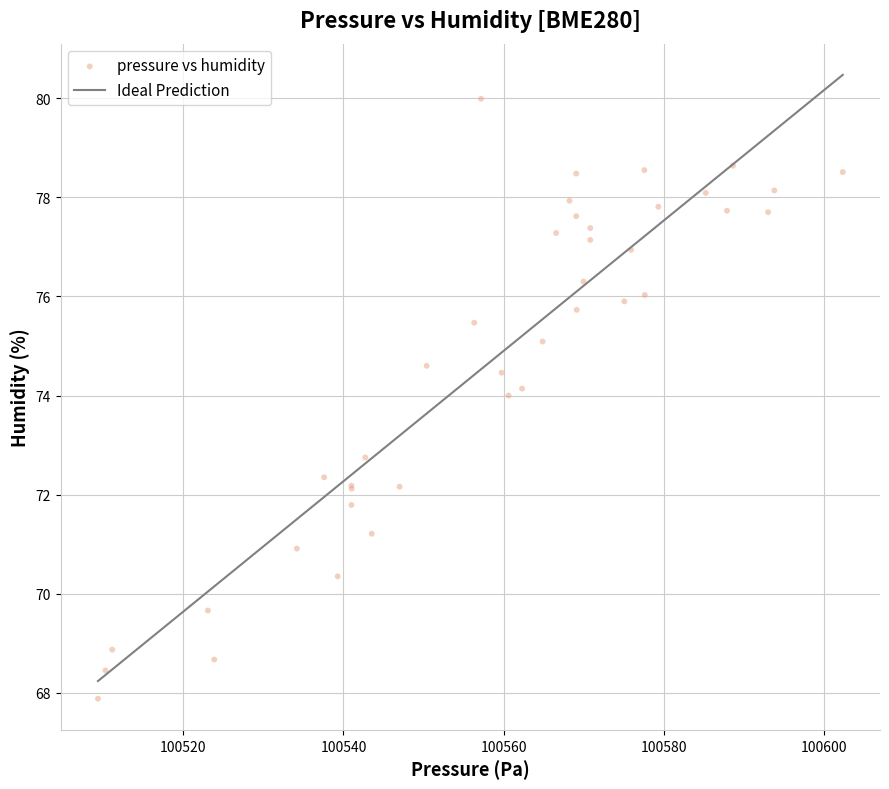

What Y value in the scatter plot is closest to 73?

72.8